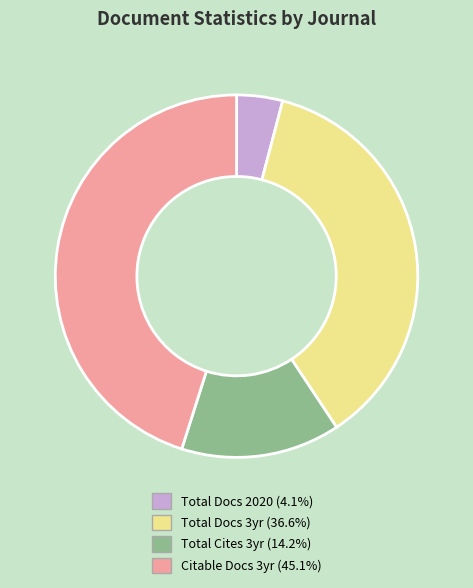

Do Total Cites 3yr (14.2%) and Total Docs 3yr (36.6%) together represent more than half of the pie?

Yes